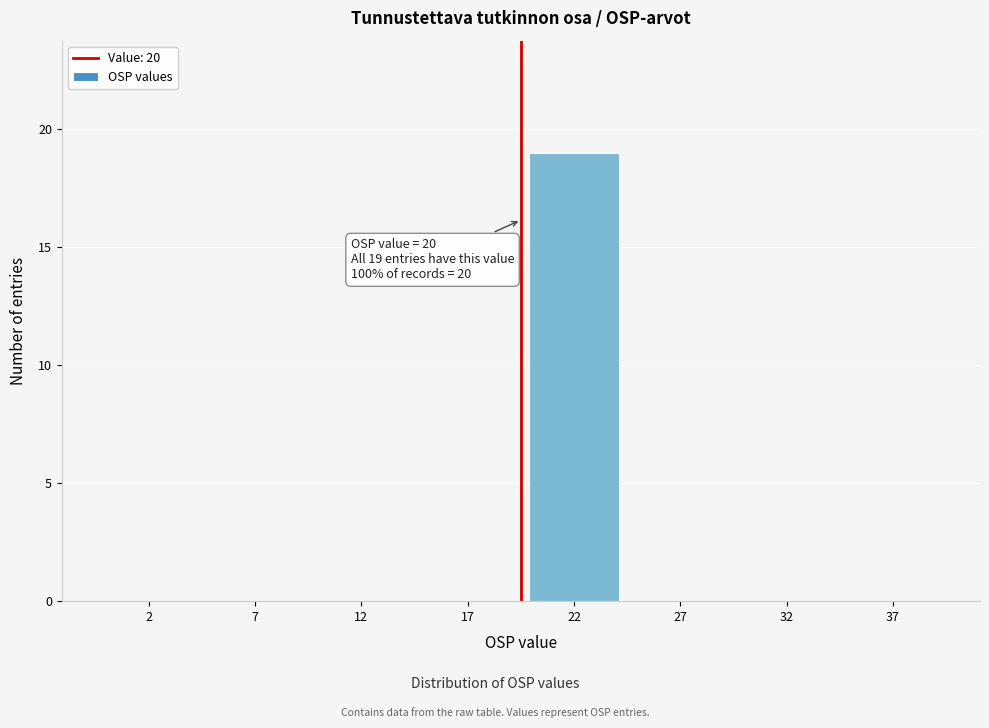

Reading left to right, transcribe all the data shown in this chart.

2=0	7=0	12=0	17=0	22=19	27=0	32=0	37=0